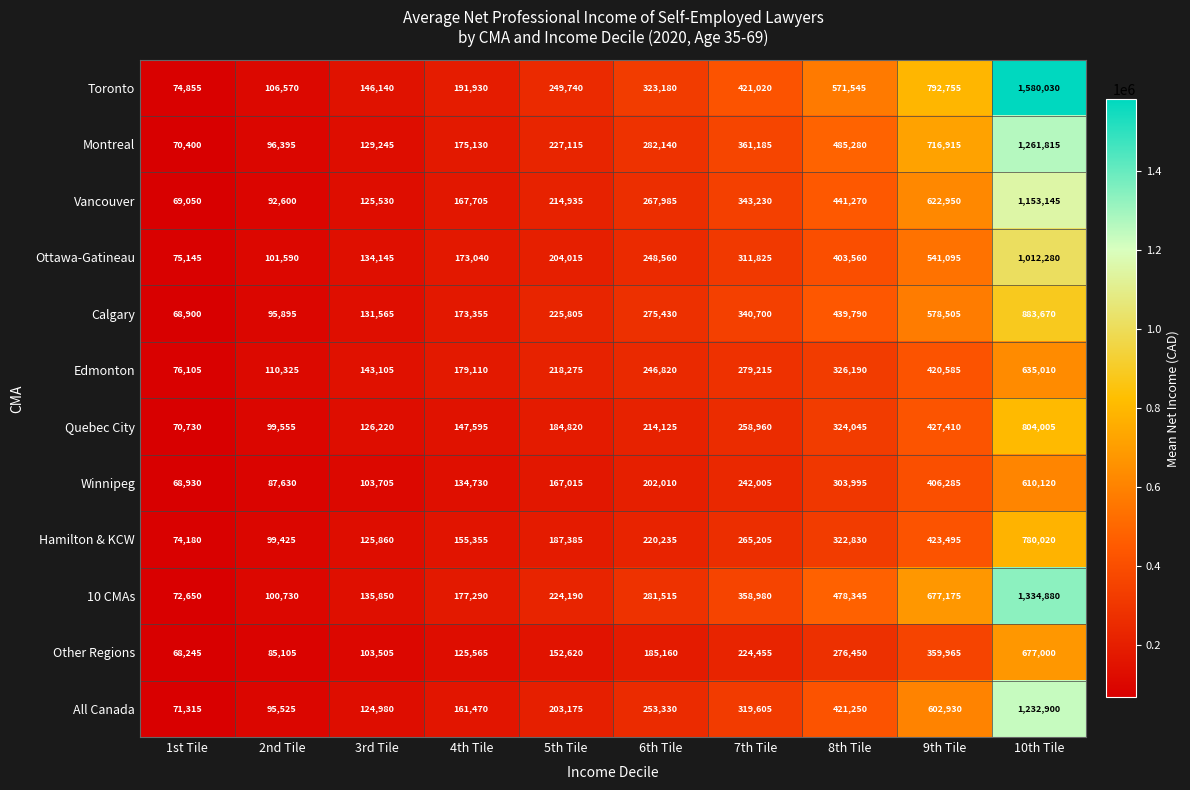

Read the Quebec City value at 10th Tile, to the nearest 100.

804000